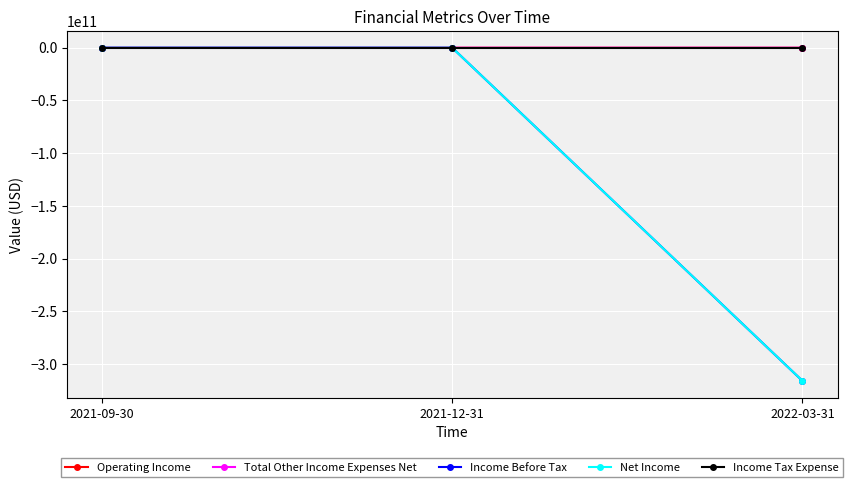

What is the spread (max minus min) of values at 2021-09-30?

1821301